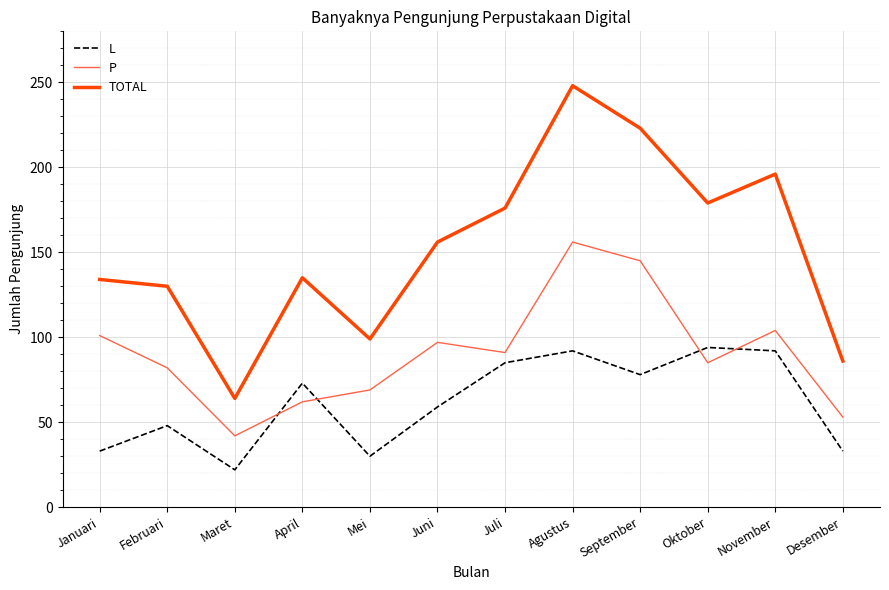

Which series changed the most between Januari and September?

TOTAL